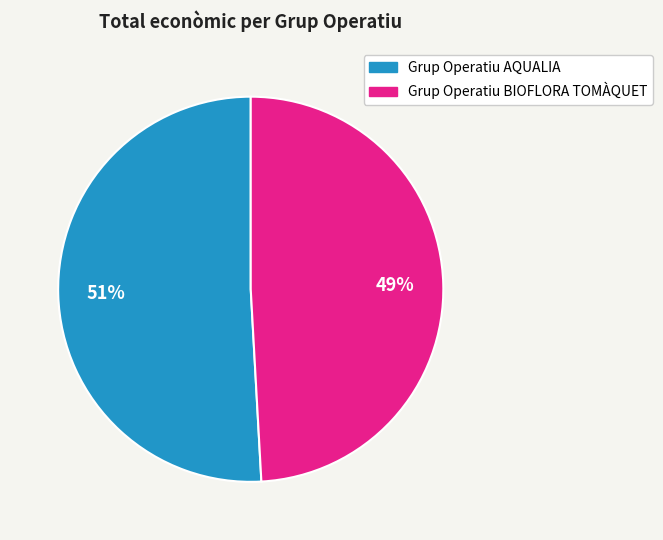

What is the smallest slice in the pie chart?

Grup Operatiu BIOFLORA TOMÀQUET